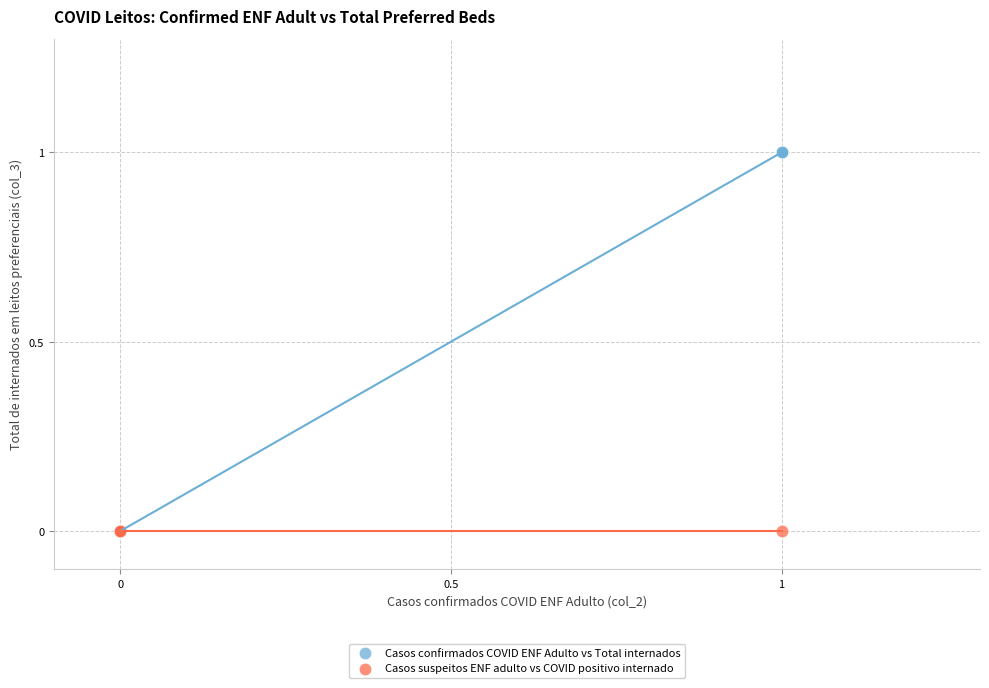

Which series reaches the maximum Y coordinate?

Casos confirmados COVID ENF Adulto vs Total internados